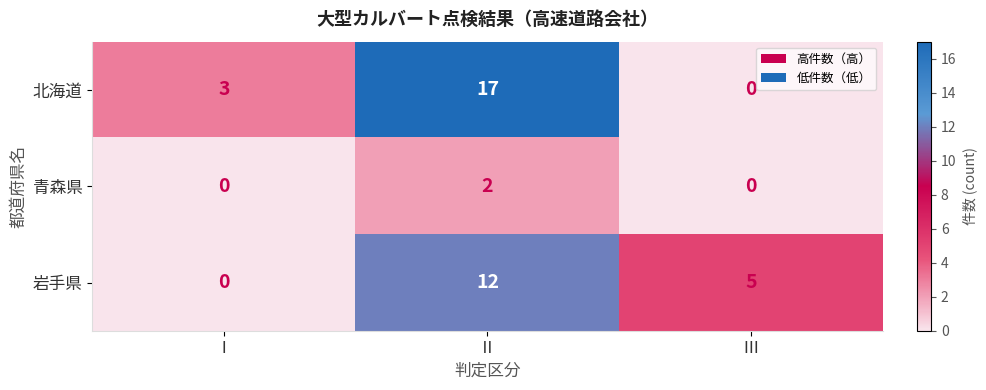

How many series are shown in this chart?

3